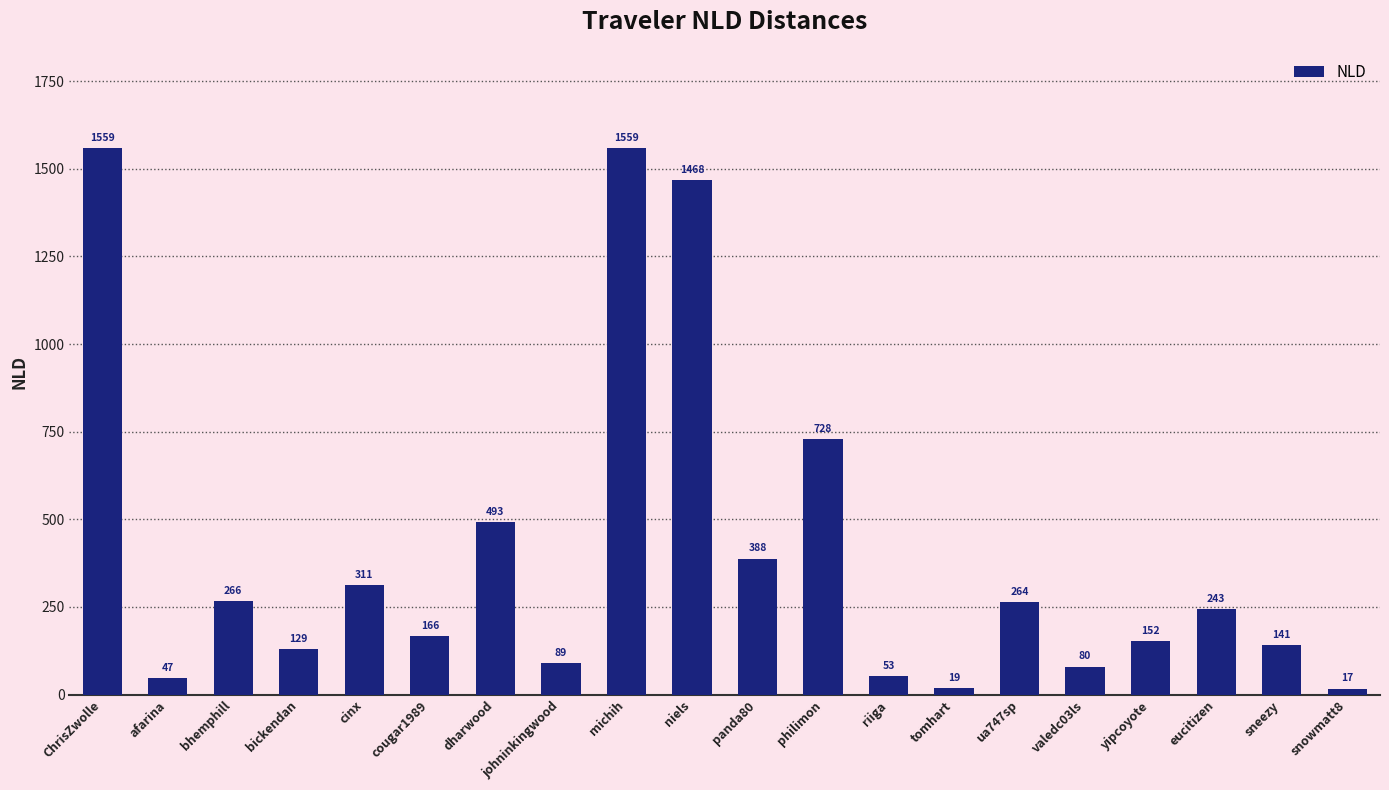

True or false: the data shows 152.5 at yipcoyote.

True